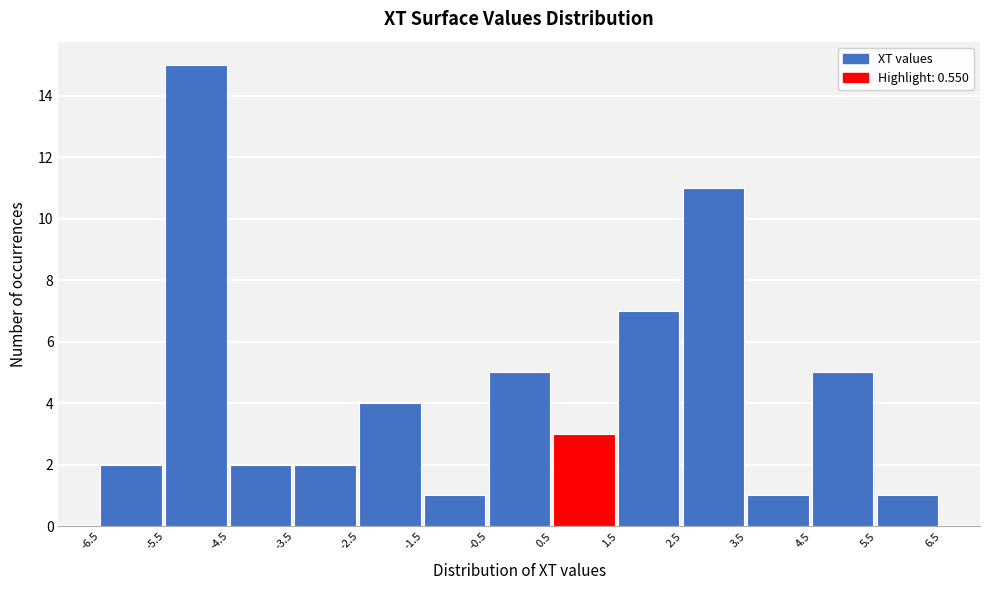

Over which range of the x-axis is the bar tallest?

-5.5 to -4.5